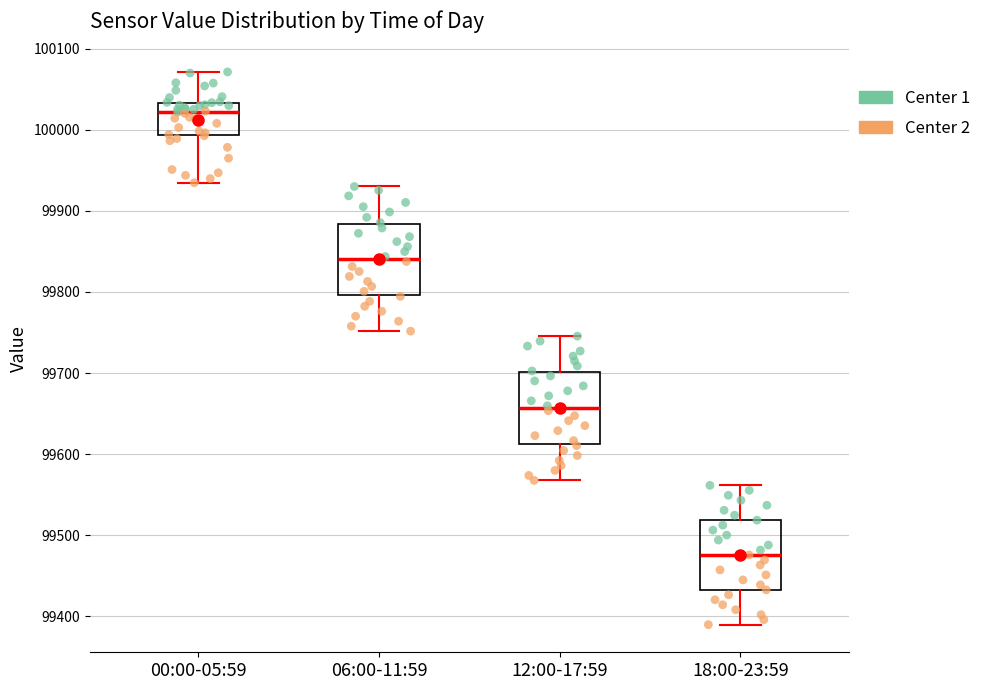

Reading left to right, transcribe this box plot: for each box, give where its median line is, the range the box spans, and where its two whiskers end, as read against the y-axis. The values are not printed on the chart, so give them approximately, as read against the axis.

00:00-05:59: median 100020, box 99990 to 100030, whiskers 99930 to 100070
06:00-11:59: median 99840, box 99800 to 99880, whiskers 99750 to 99930
12:00-17:59: median 99660, box 99610 to 99700, whiskers 99570 to 99750
18:00-23:59: median 99480, box 99430 to 99520, whiskers 99390 to 99560